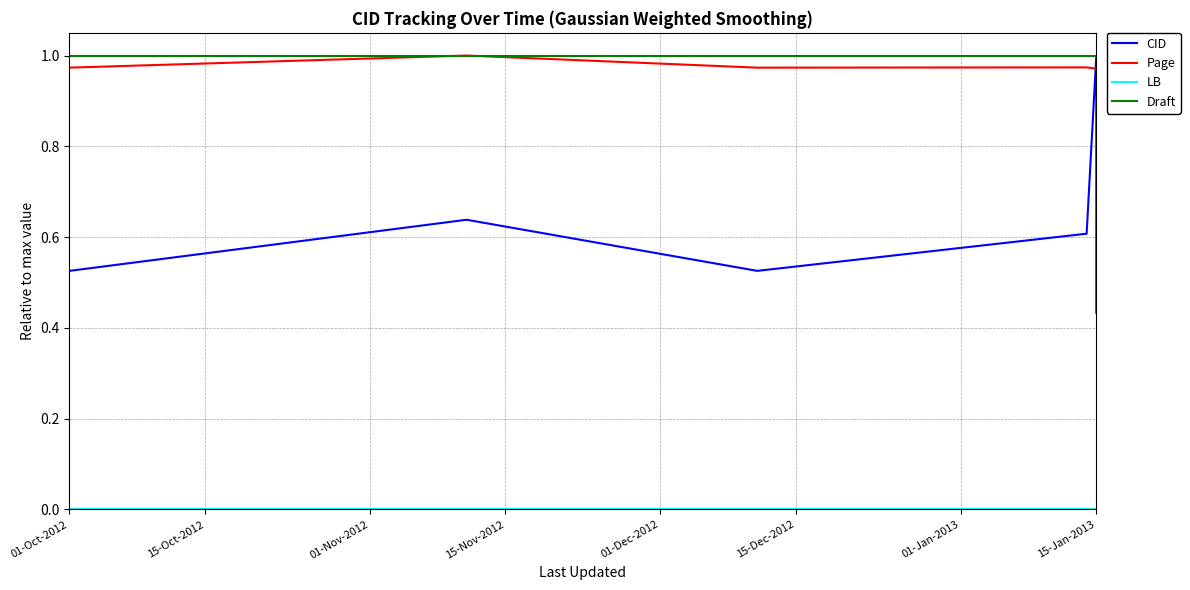

Reading left to right, what are all the values shown in this chart?

CID: 0.5	0.6	0.5	0.6	1.0	0.4
Page: 1.0	1.0	1.0	1.0	1.0	1.0
LB: 0.0	0.0	0.0	0.0	0.0	0.0
Draft: 1.0	1.0	1.0	1.0	1.0	1.0